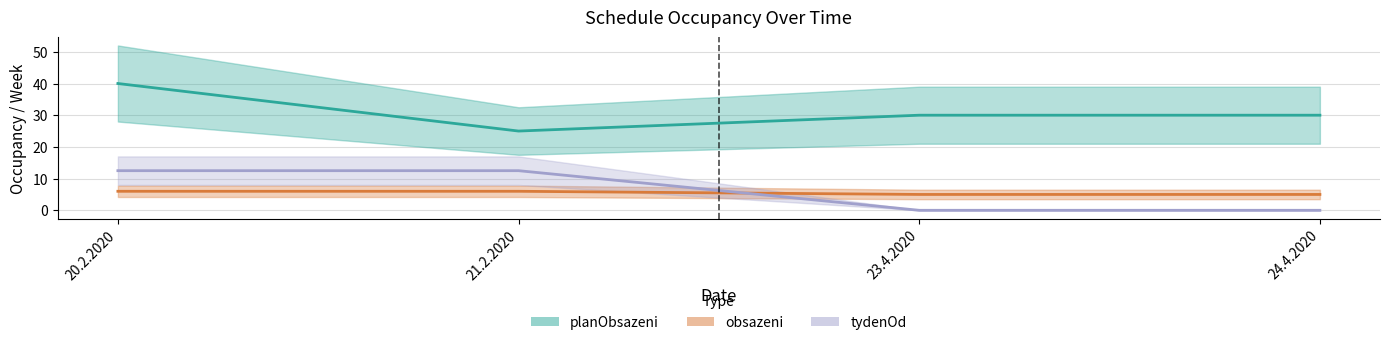

Reading left to right, what are all the values shown in this chart?

planObsazeni: 20.2.2020=40.0	21.2.2020=25.0	23.4.2020=30.0	24.4.2020=30.0
obsazeni: 20.2.2020=6.0	21.2.2020=6.0	23.4.2020=5.0	24.4.2020=5.0
tydenOd: 20.2.2020=12.5	21.2.2020=12.5	23.4.2020=0.0	24.4.2020=0.0